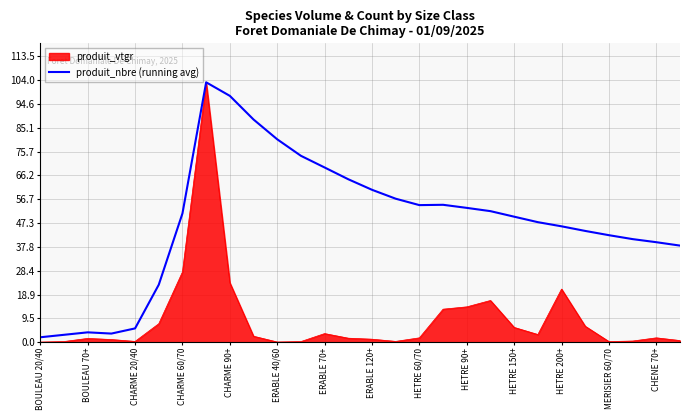

List the series in order of their overall mean, lowest first.

produit_vtgr, produit_nbre (running avg)